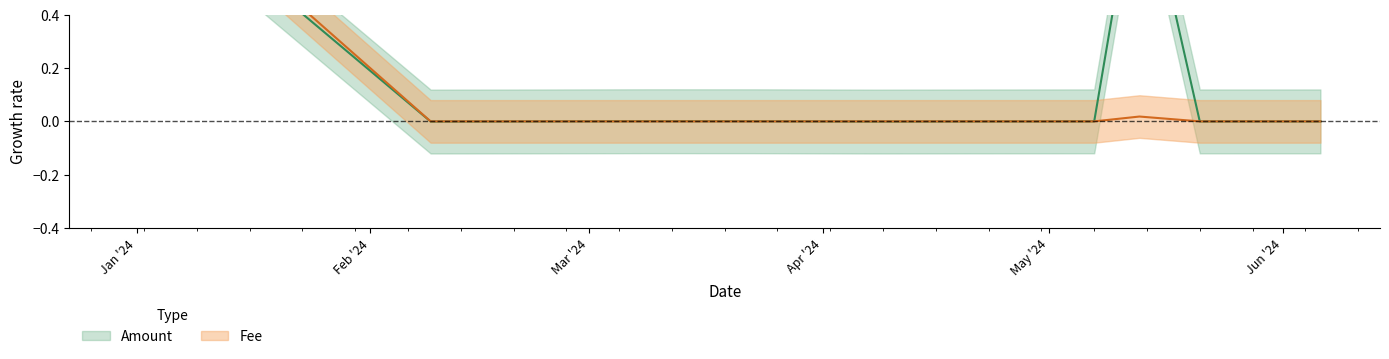

What is the difference between the maximum and minimum values in the Amount series?

1.0